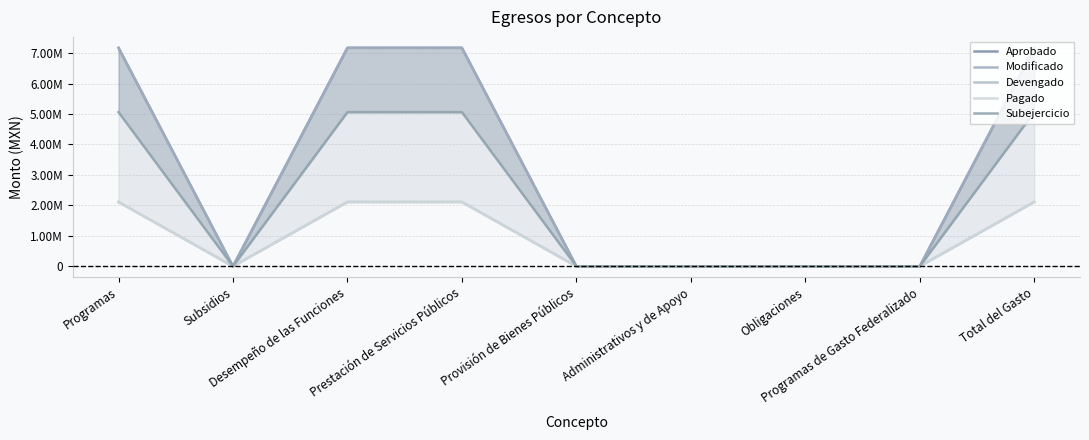

The Devengado series shows 503323.4 at Desempeño de las Funciones. True or false?

False